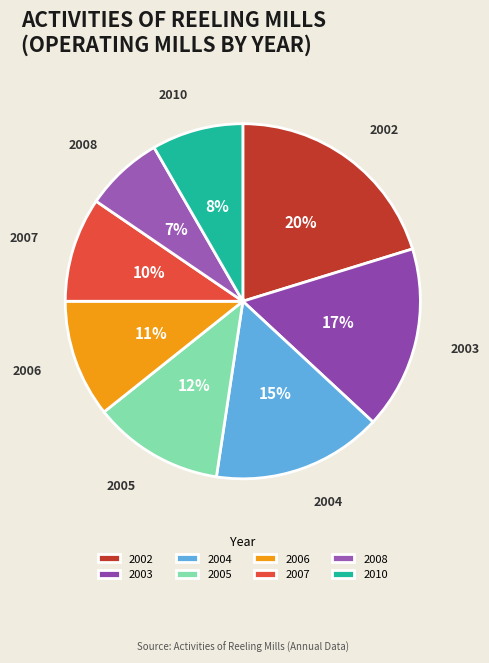

True or false: 2002 accounts for 11% of the total.

False